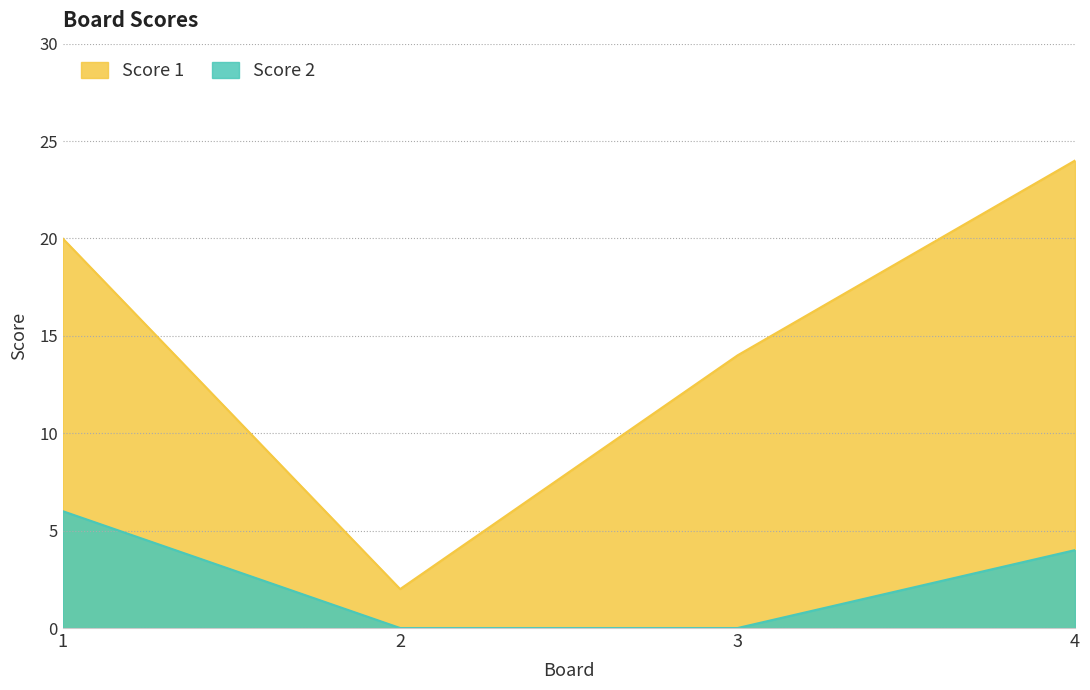

What is the average value of the Score 1 series?

15